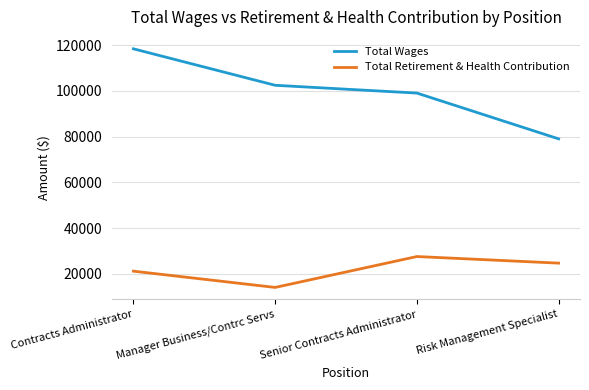

True or false: Total Retirement & Health Contribution has more than 2 interior local peaks.

False